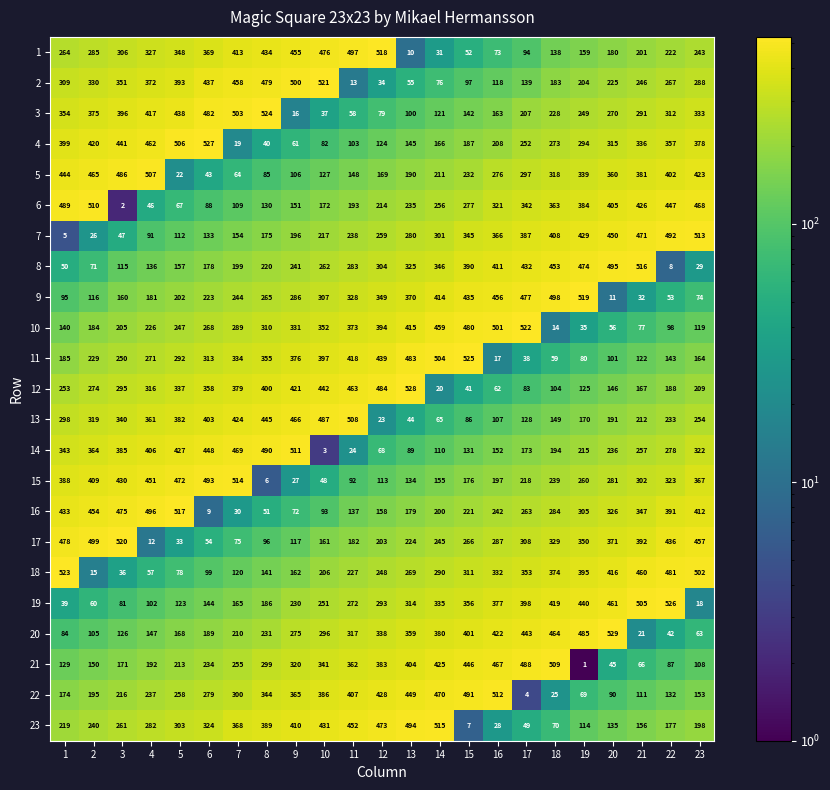

At how many categories does at least one series exceed 309?

23